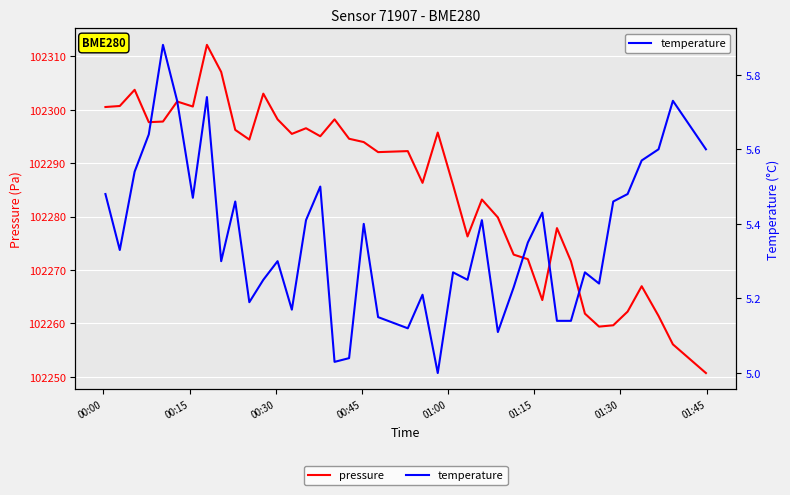

What is the highest value of the pressure series?

102312.1